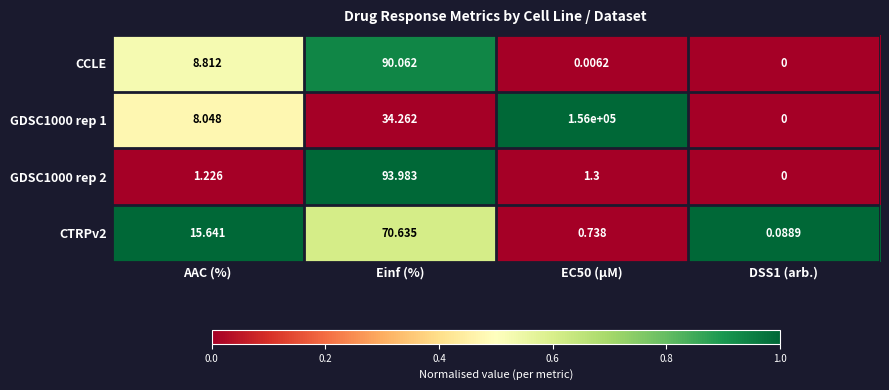

Where is GDSC1000 rep 1 nearest to the value 78000?

Einf (%)